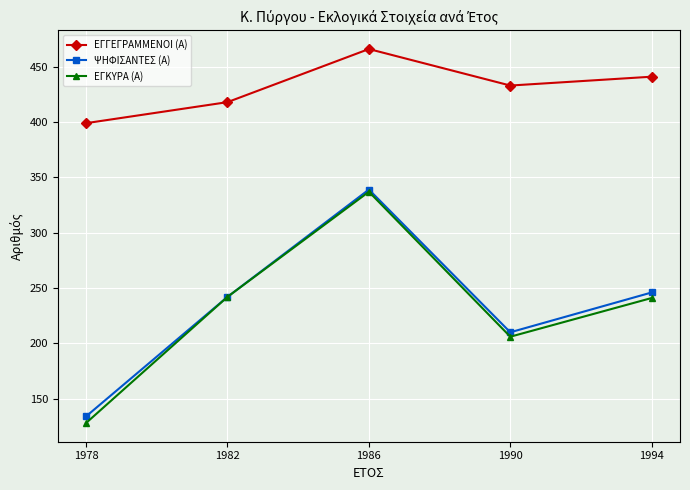

At which label does ΨΗΦΙΣΑΝΤΕΣ (Α) reach its peak?

1986